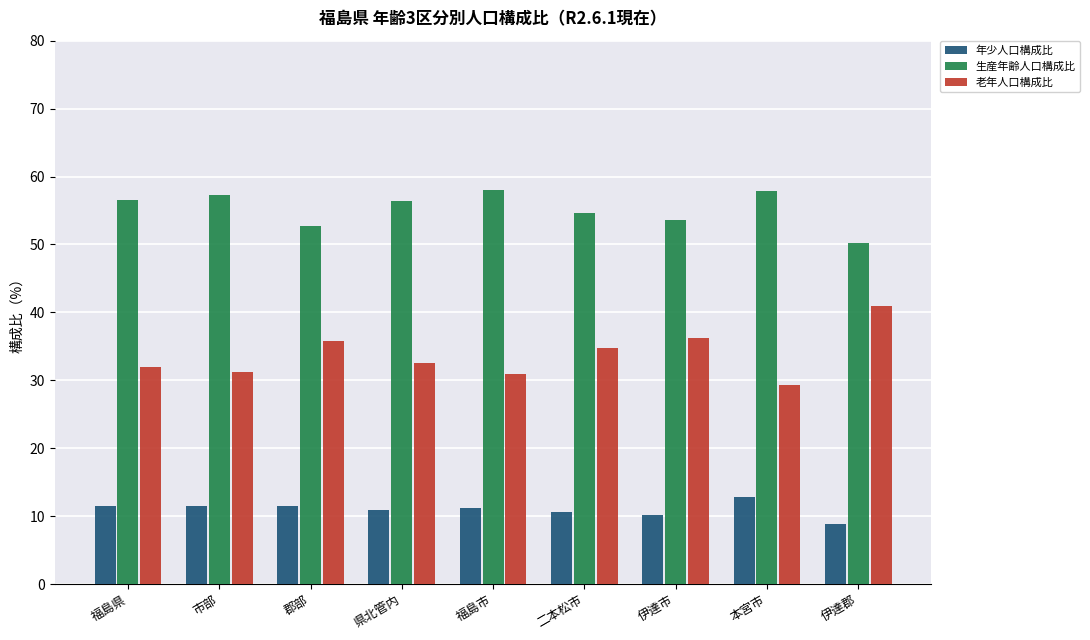

The value of 年少人口構成比 at 福島県 is 18.6. True or false?

False